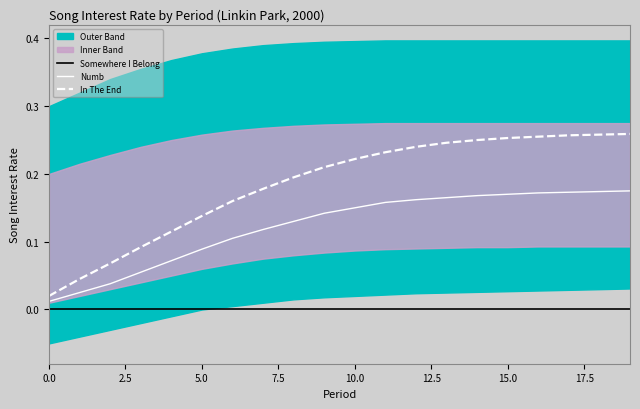

Reading left to right, transcribe all the data shown in this chart.

Somewhere I Belong: 0.0	0.0	0.0	0.0	0.0	0.0	0.0	0.0	0.0	0.0	0.0	0.0	0.0	0.0	0.0	0.0	0.0	0.0	0.0	0.0
Numb: 0.0	0.0	0.0	0.1	0.1	0.1	0.1	0.1	0.1	0.1	0.1	0.2	0.2	0.2	0.2	0.2	0.2	0.2	0.2	0.2
In The End: 0.0	0.0	0.1	0.1	0.1	0.1	0.2	0.2	0.2	0.2	0.2	0.2	0.2	0.2	0.2	0.3	0.3	0.3	0.3	0.3